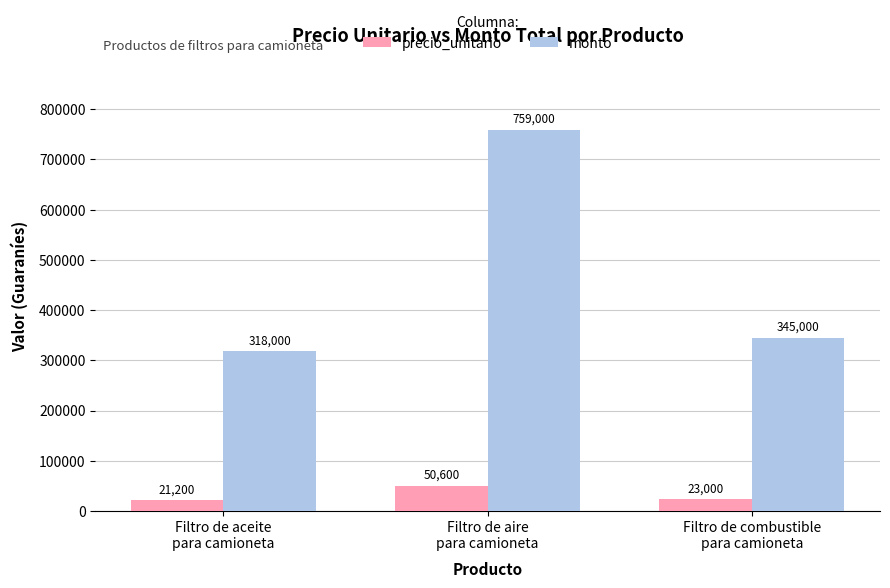

The precio_unitario series shows 23000 at Filtro de combustible
para camioneta. True or false?

True